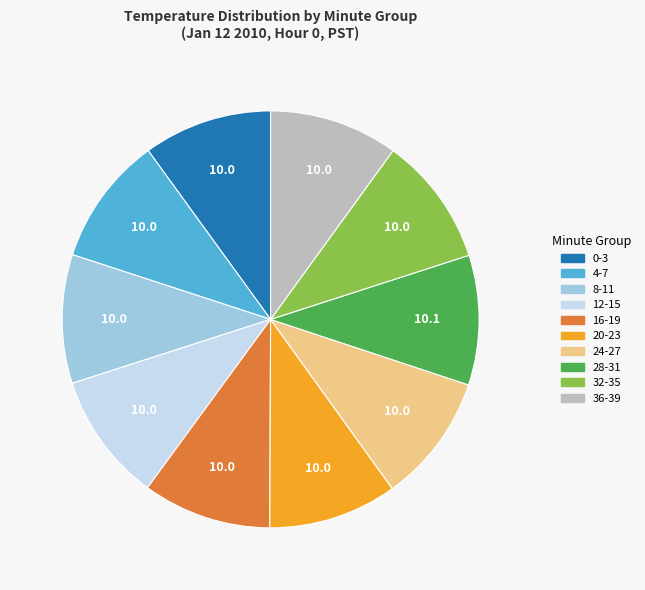

Is it true that 8-11 is 10% of the pie?

True